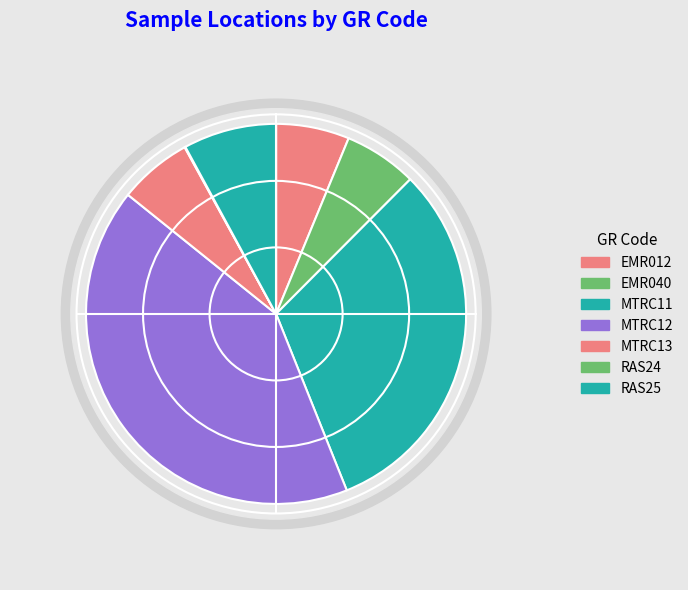

What percentage is the MTRC13 slice, to the nearest percent?

6%